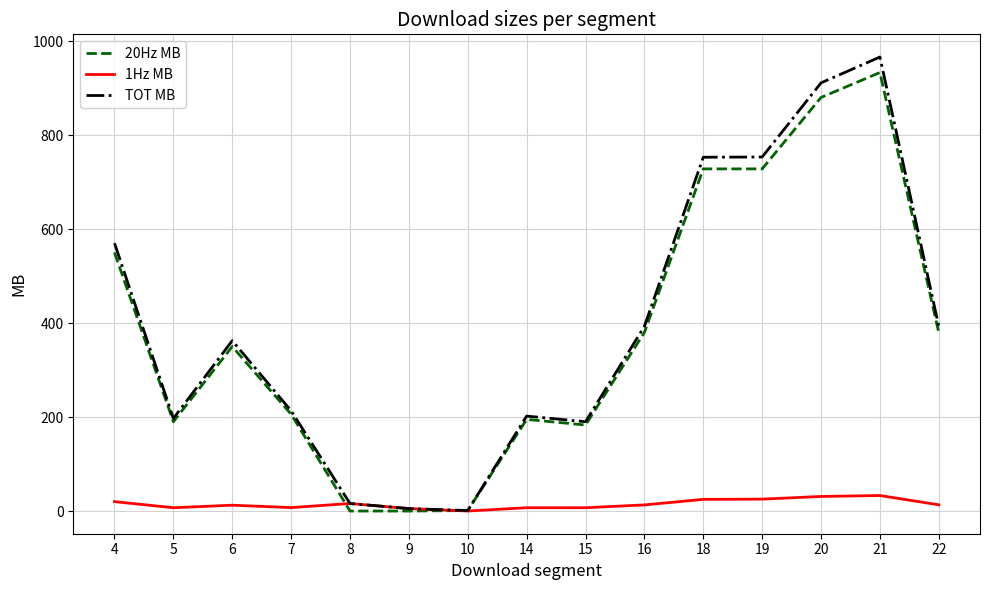

Which series has the widest spread of values?

TOT MB